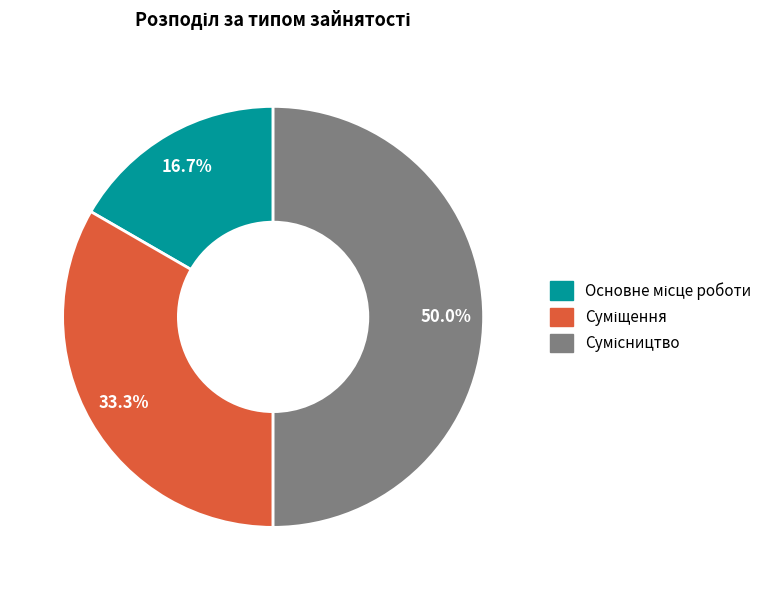

Does Основне місце роботи represent more than half of the total?

No